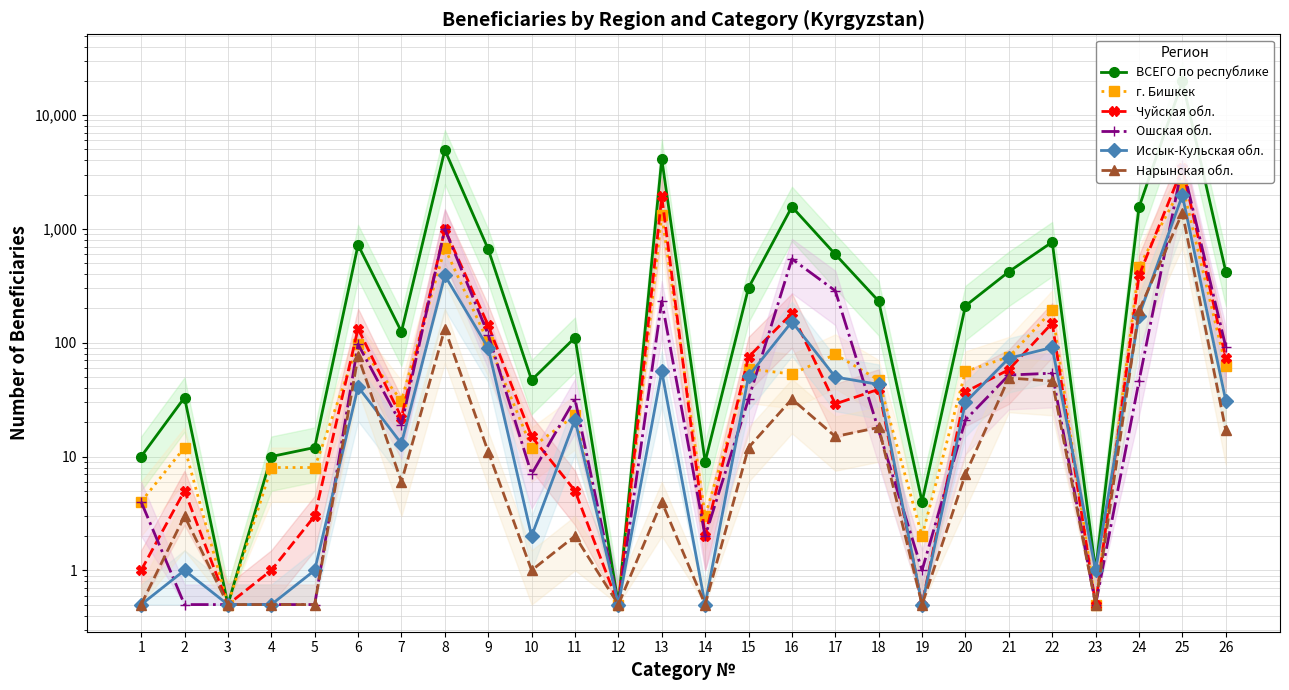

Is it true that Всего по г. Бишкек (чел) equals 0.7 at 3?

False